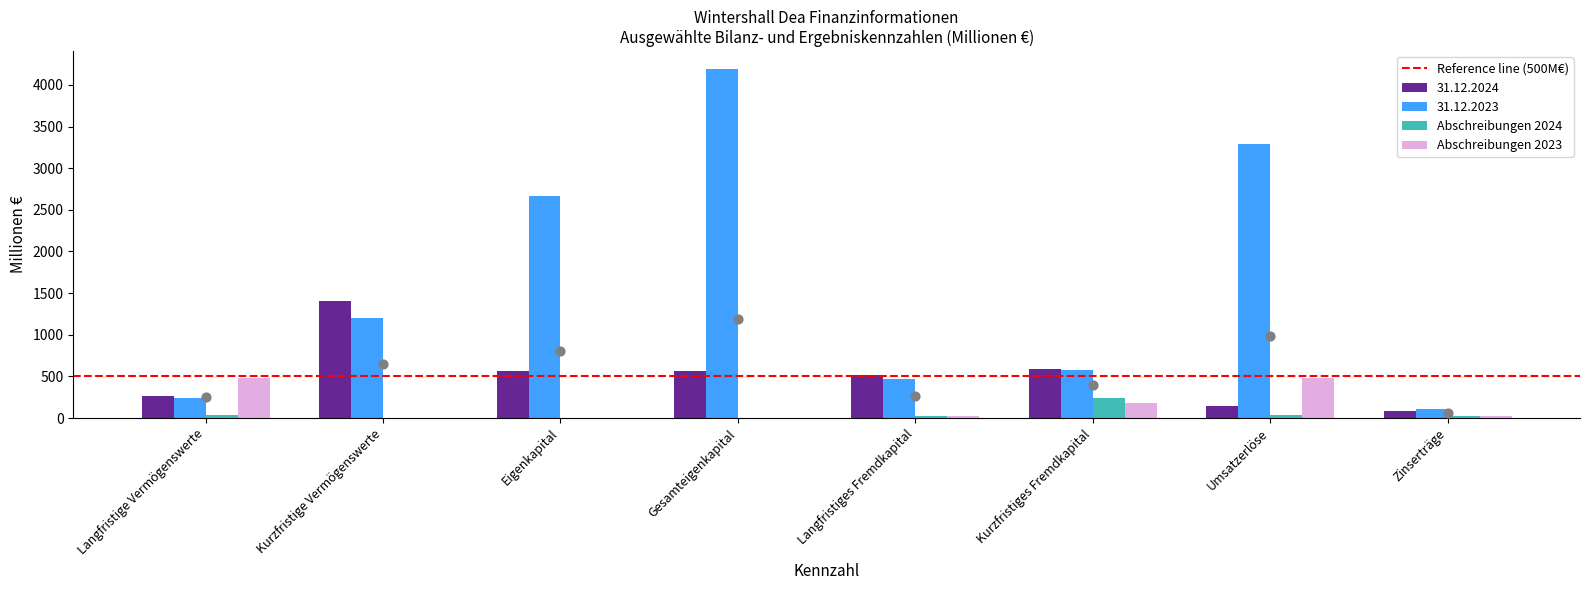

Which series contains the lowest Y value?

Abschreibungen 2024